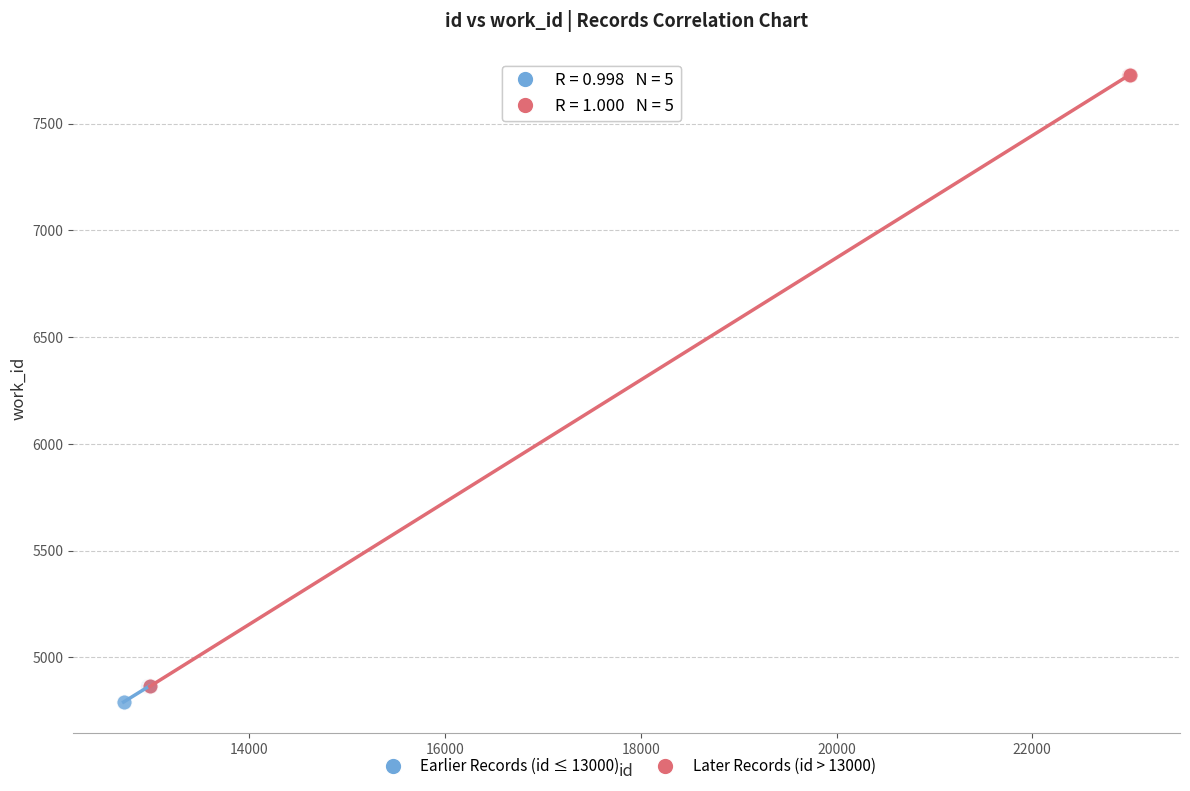

Which series has the widest spread of Y values?

Later Records (id > 13000)